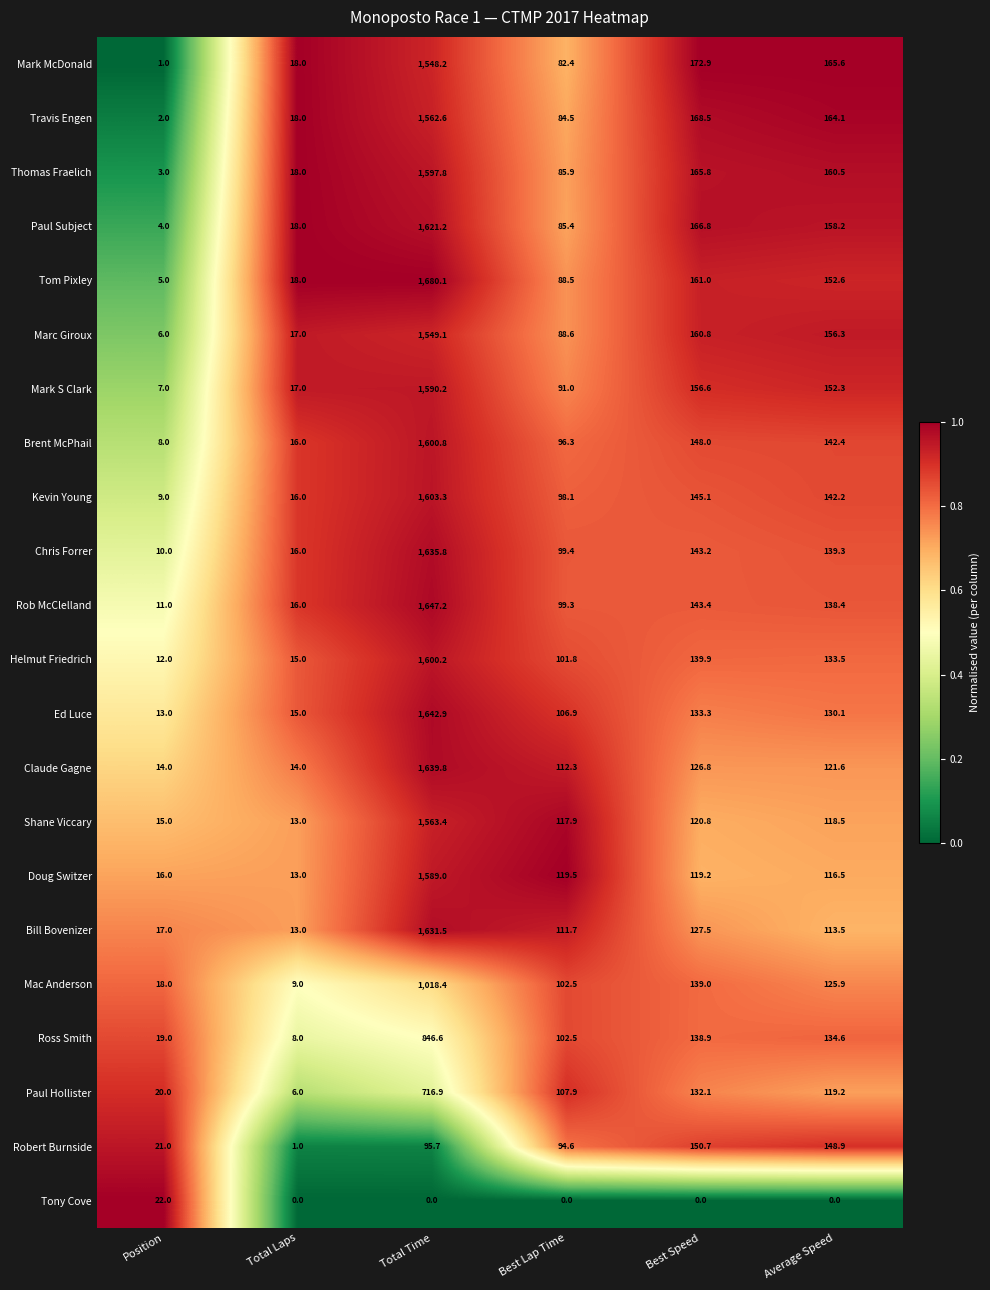

What is the maximum value shown in the chart?

1680.1